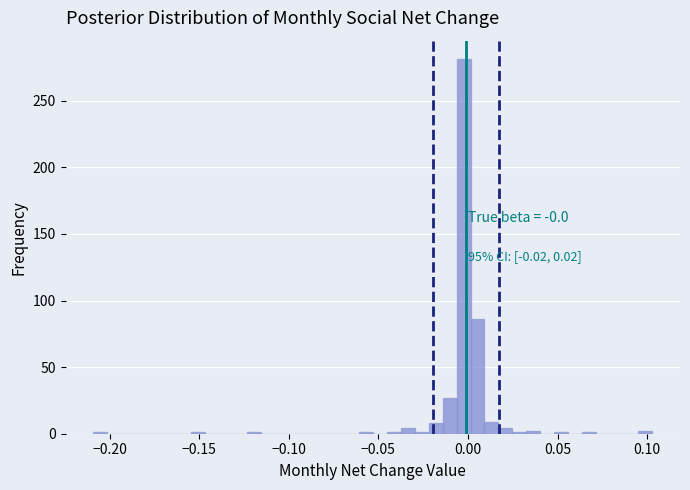

Around what value on the x-axis is the tallest bar? Give the approximate position of its centre, as read against the axis.

-0.005